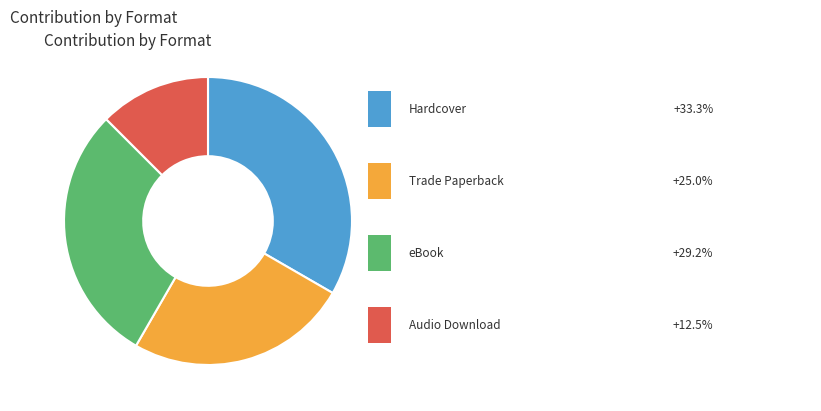

Is there any slice that represents more than half of the pie?

No